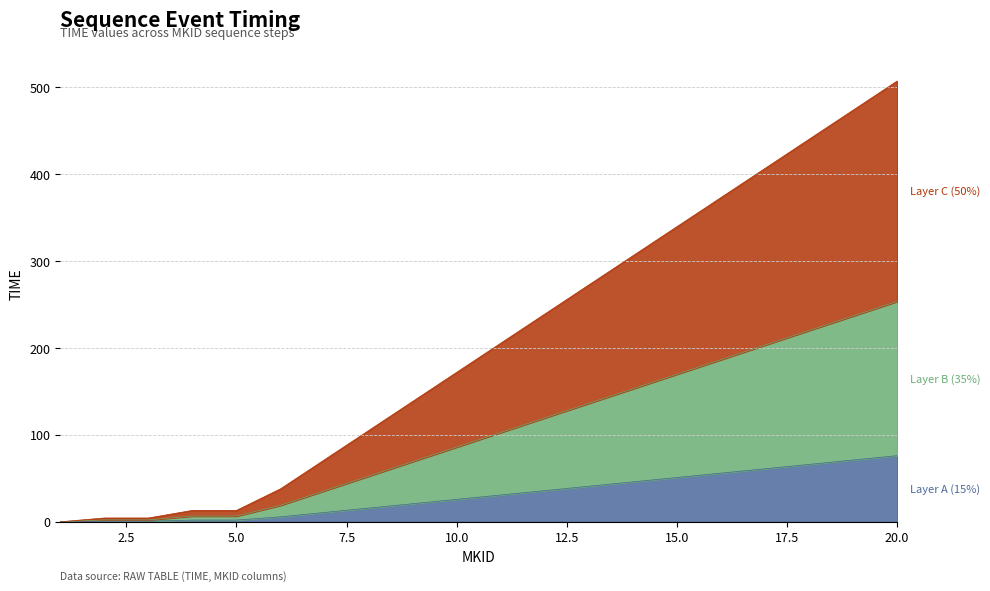

True or false: the data has more than 2 interior local peaks.

False